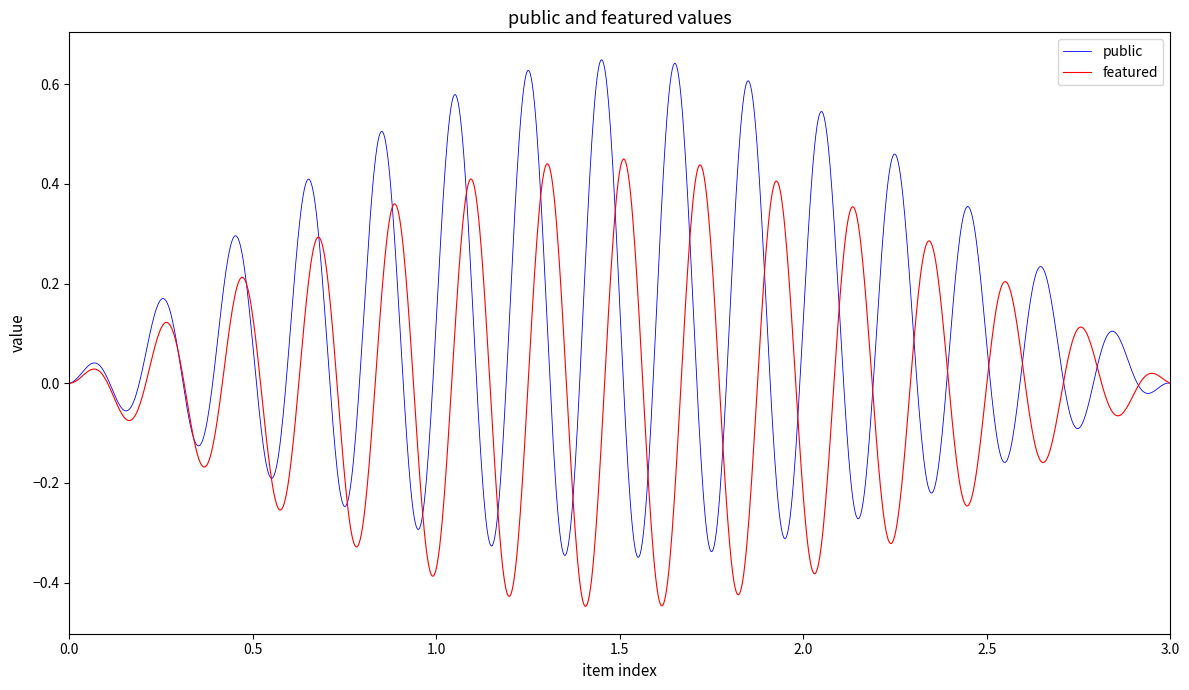

What are all the series names shown in the legend?

public, featured